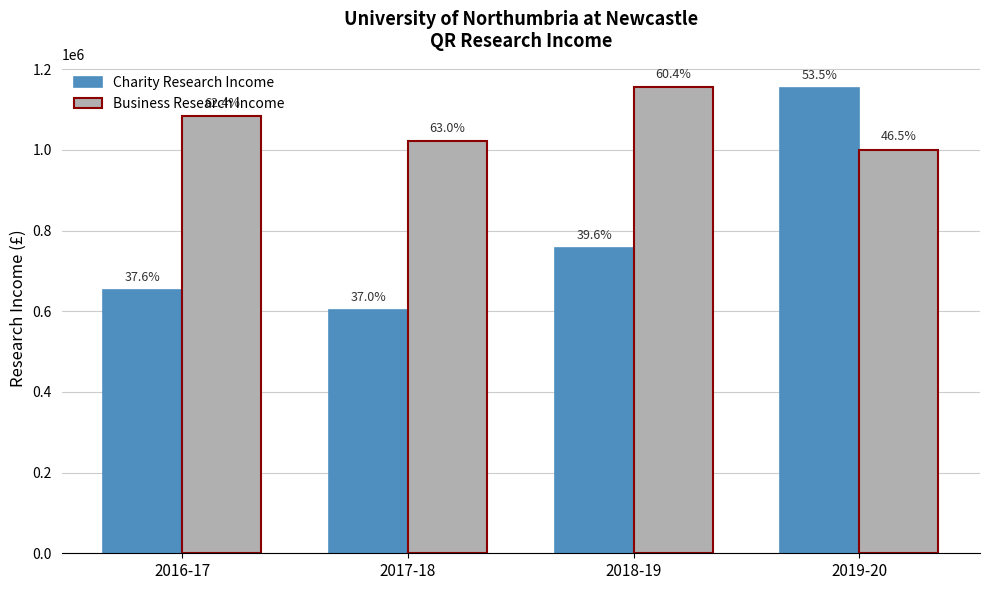

Are the bars horizontal?

No